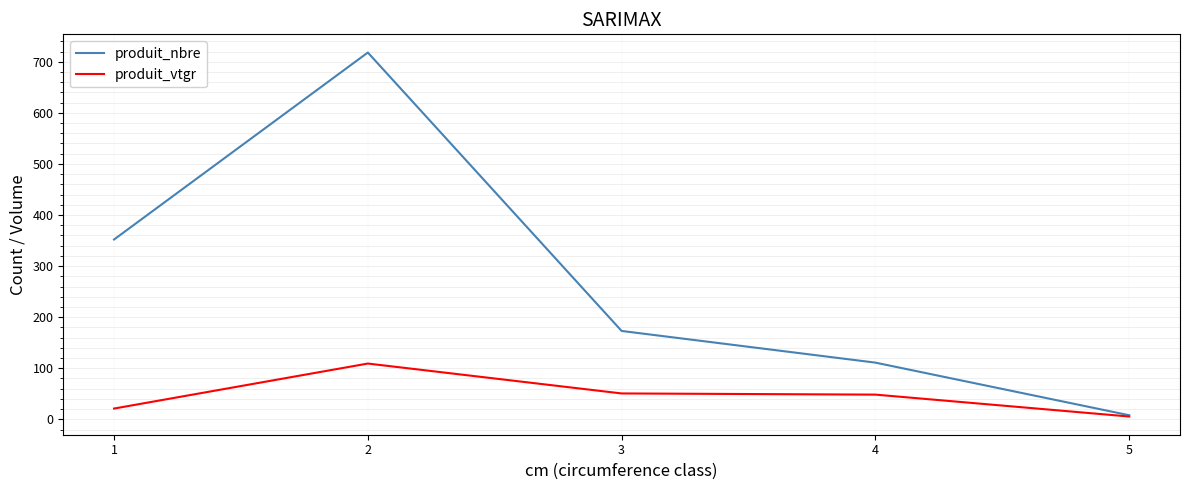

The value of produit_nbre at 4 is 166.6. True or false?

False